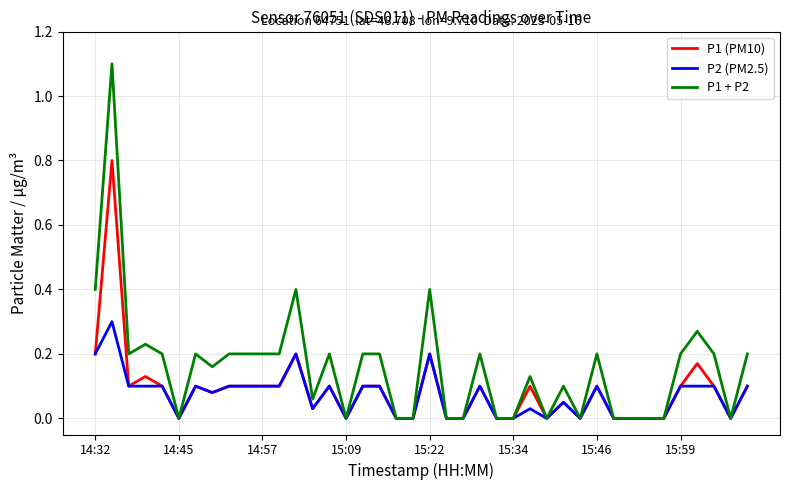

What is the highest value of the P1 (PM10) series?

0.8